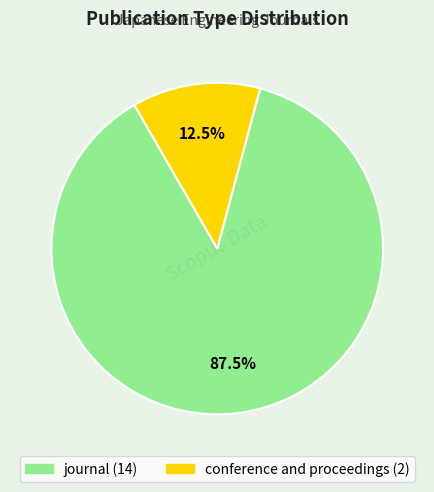

Rank the categories by value from highest to lowest.

journal, conference and proceedings